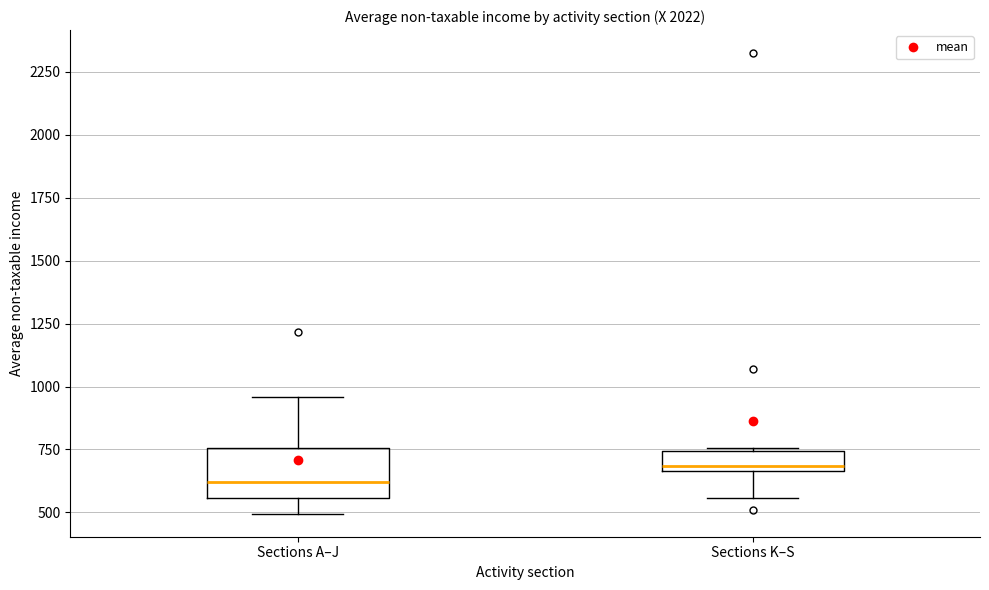

Reading left to right, read every box against the y-axis: the position of its median line, the range the box covers, and the ends of its whiskers. The values are not printed on the chart, so give them approximately, as read against the axis.

Sections A–J: median 600, box 550 to 750, whiskers 500 to 950
Sections K–S: median 700, box 650 to 750, whiskers 550 to 750